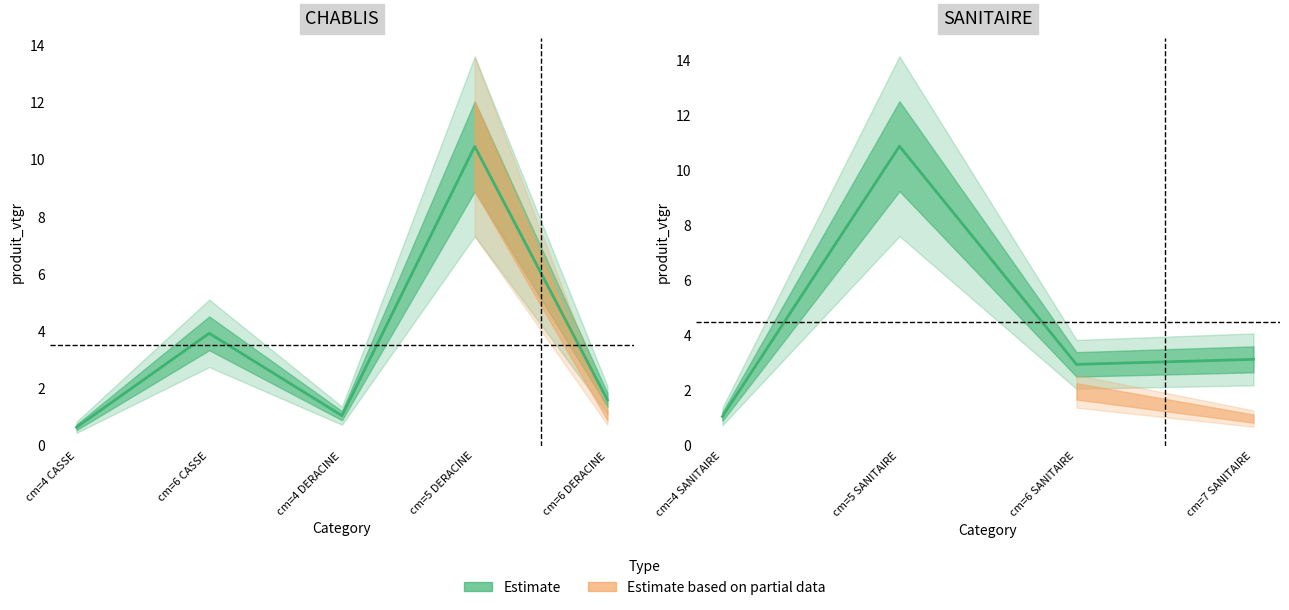

At which category does the chart reach its minimum across all series?

cm=4 SANITAIRE